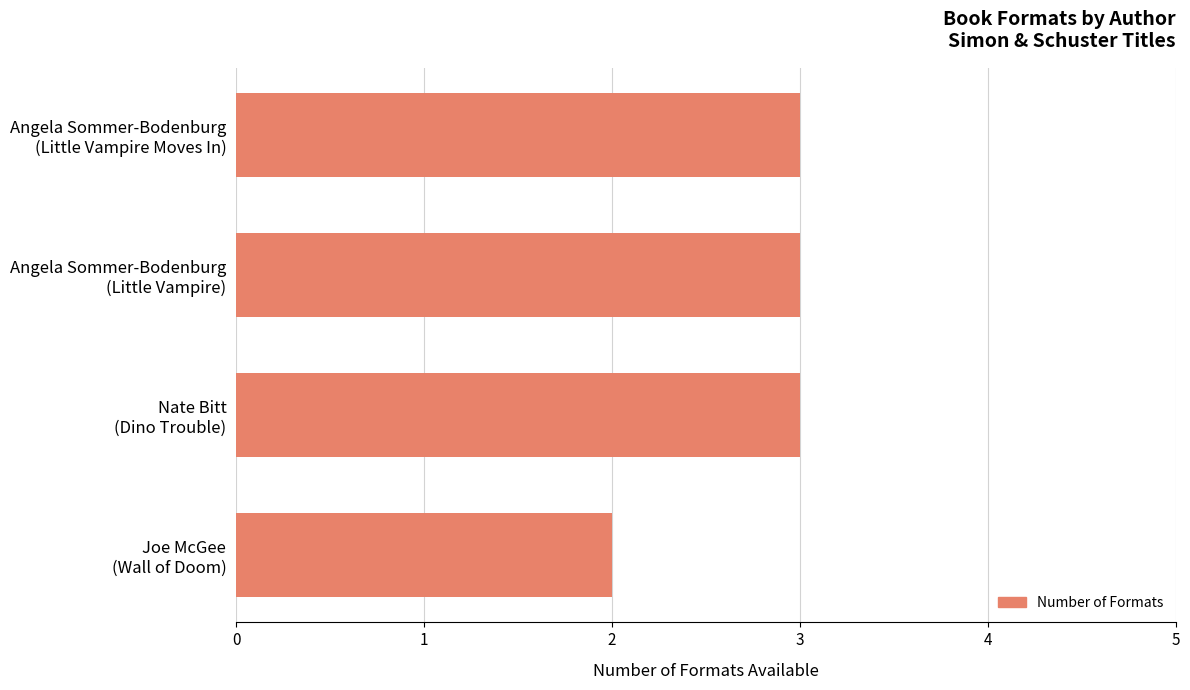

How many values are between 3 and 4?

3